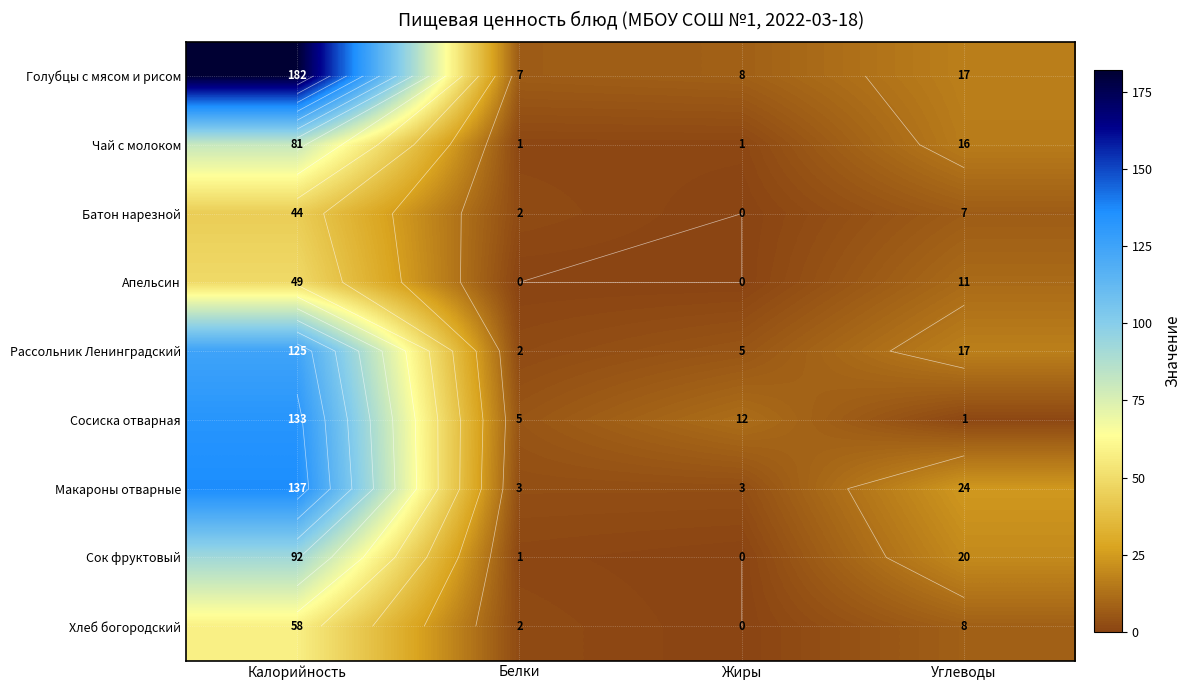

At which category does the chart reach its minimum across all series?

Жиры